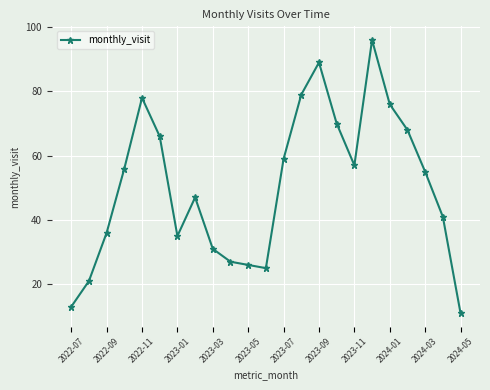

True or false: the data has more than 1 interior local peaks.

True